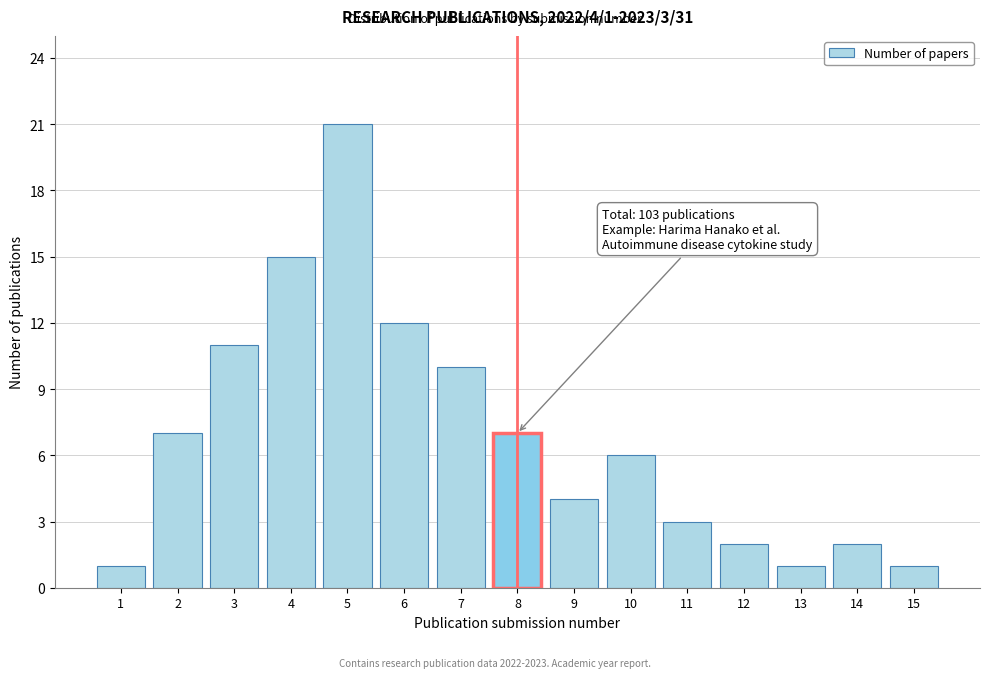

Reading left to right, list all the values displayed in this chart.

1	7	11	15	21	12	10	7	4	6	3	2	1	2	1